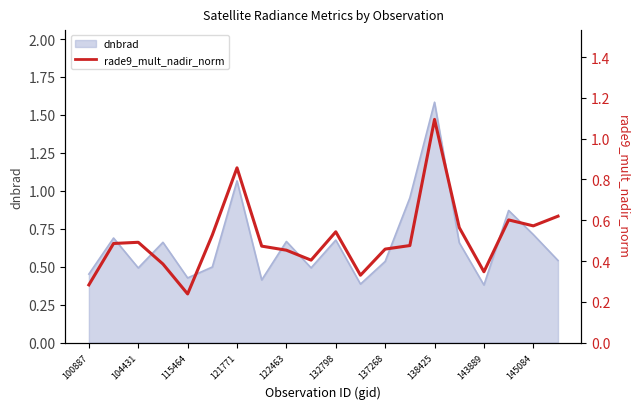

What is the approximate value at 132798?

0.5